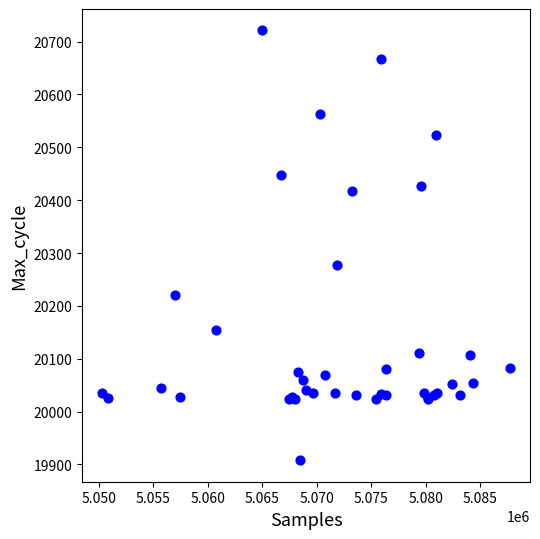

What Y value in the scatter plot is closest to 20314?

20278